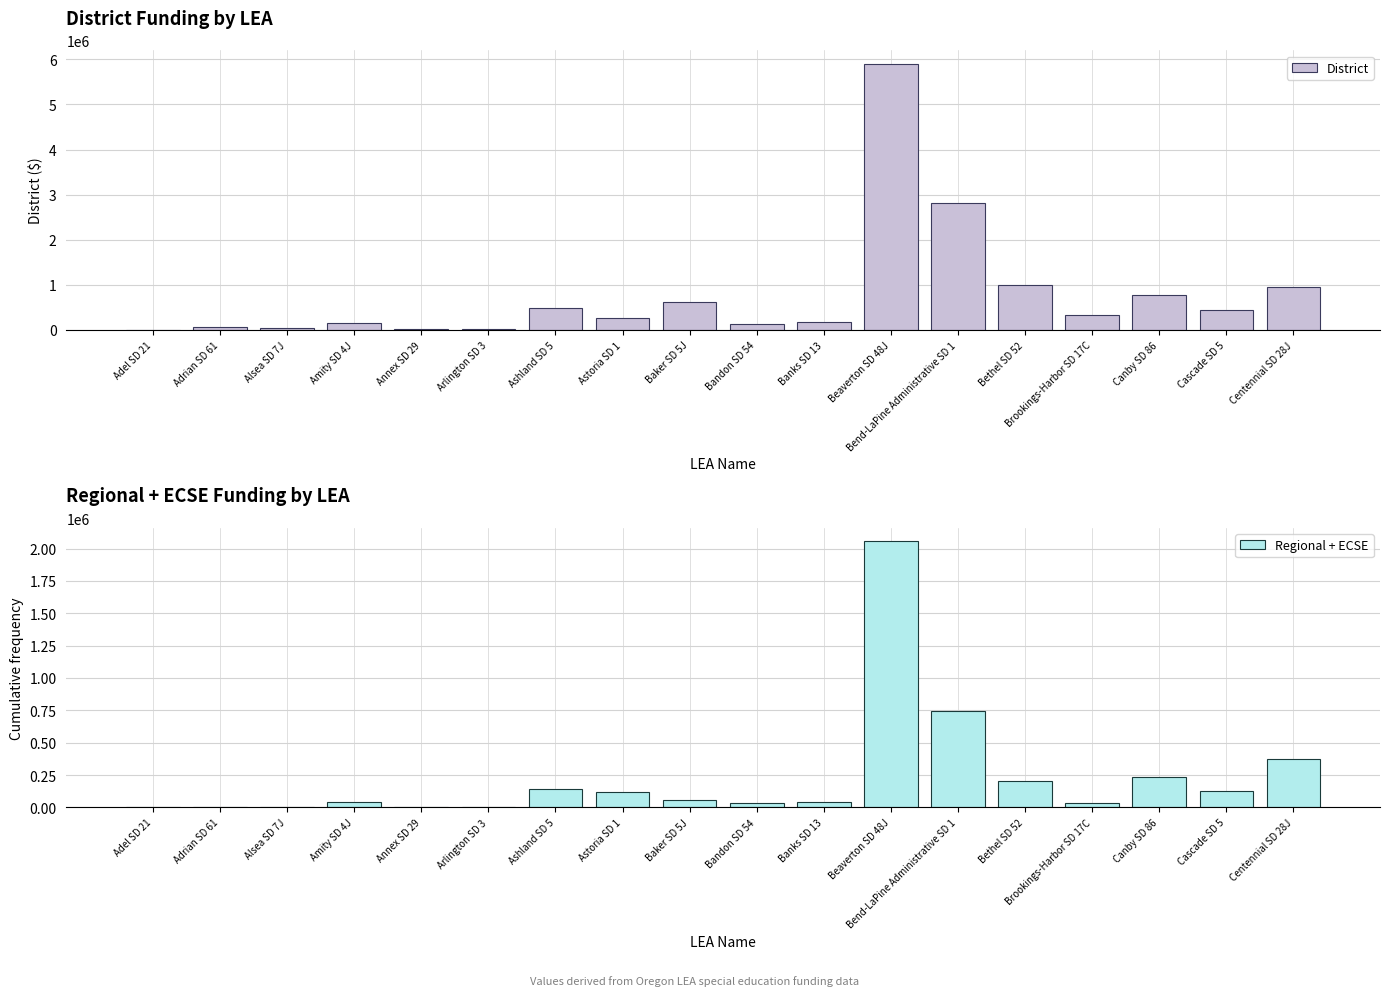

Reading left to right, list all the values displayed in this chart.

District: 1961.2	57251.5	47360.6	141672.5	24524.5	29908.3	490118.4	266117.6	608708.7	132274.8	172080.7	5906834.3	2808140.4	993852.4	326741.7	776026.3	434241.2	942249.9
Regional + ECSE: 653.3	1121.8	1245.5	42351.4	0.0	3320.9	144467.4	116849.6	57558.4	34619.5	42348.8	2058020.8	743235.0	200054.8	30073.8	237551.3	123581.9	376639.5